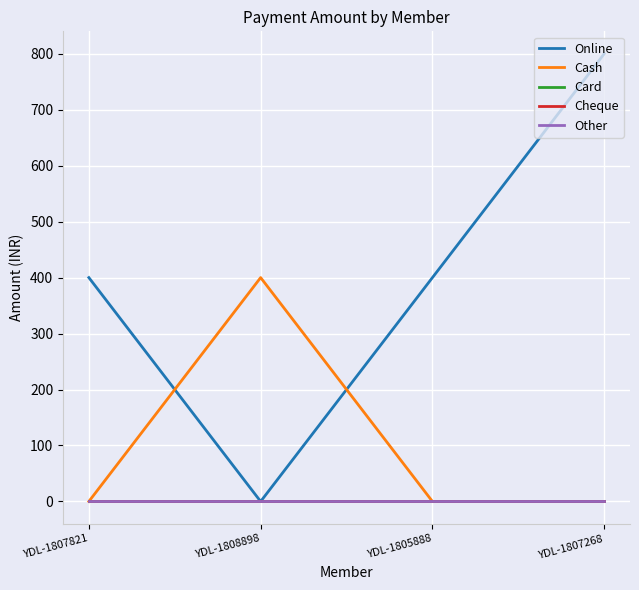

What is the label of the 3rd point from the right?

YDL-1808898